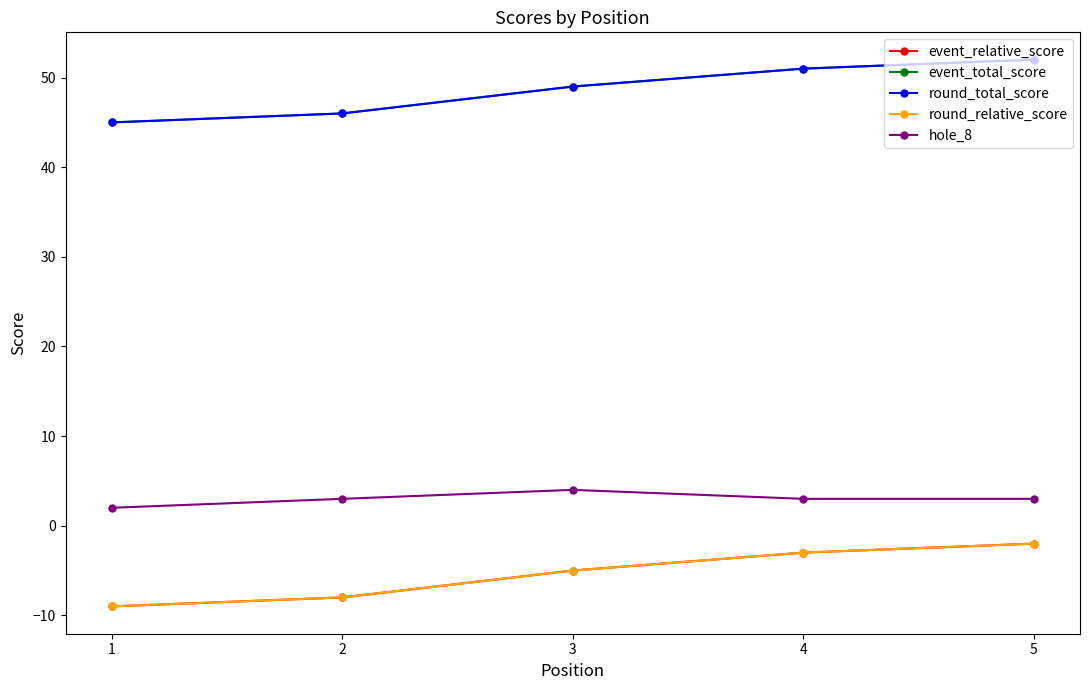

What is the approximate value of event_total_score at 2?

46